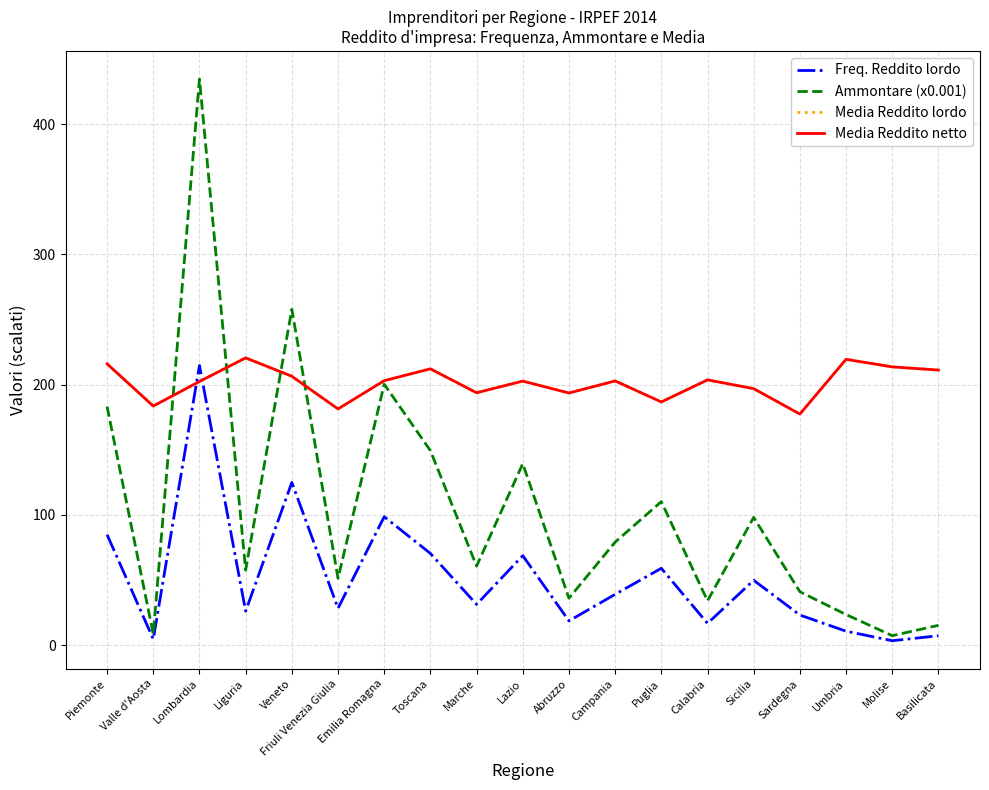

Does the chart have visible grid lines?

Yes